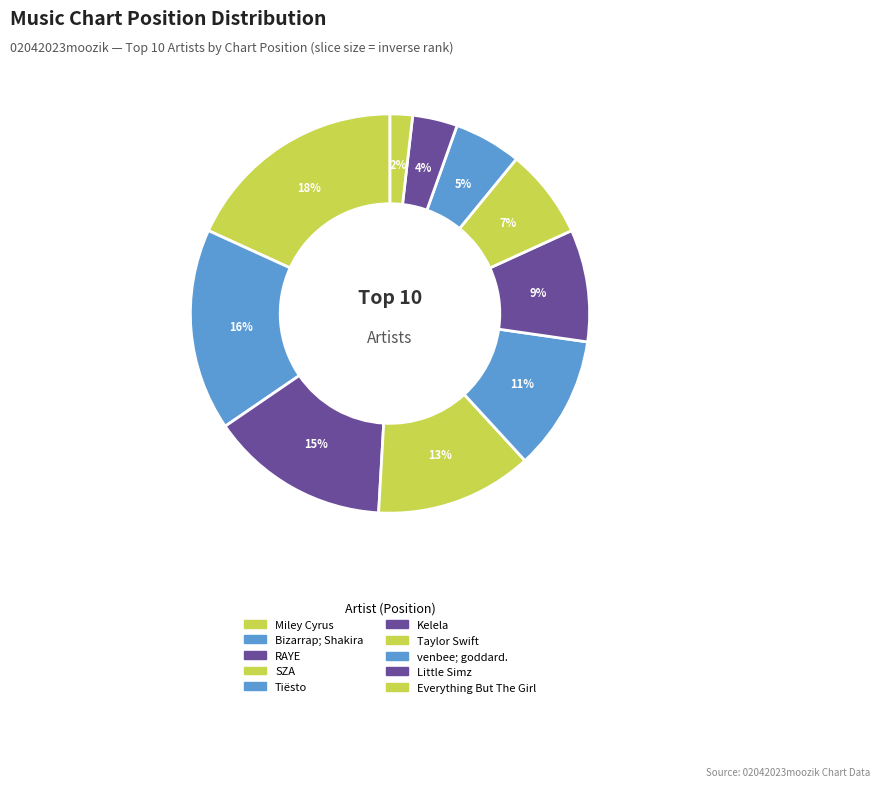

To the nearest percent, what is the average slice percentage?

10%